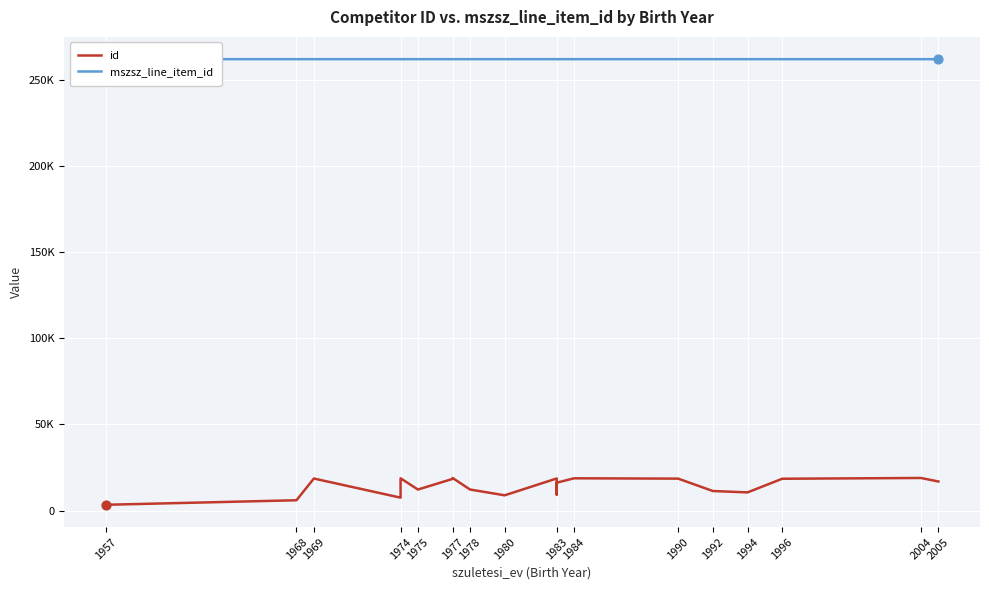

Which series has the largest total across all categories?

mszsz_line_item_id